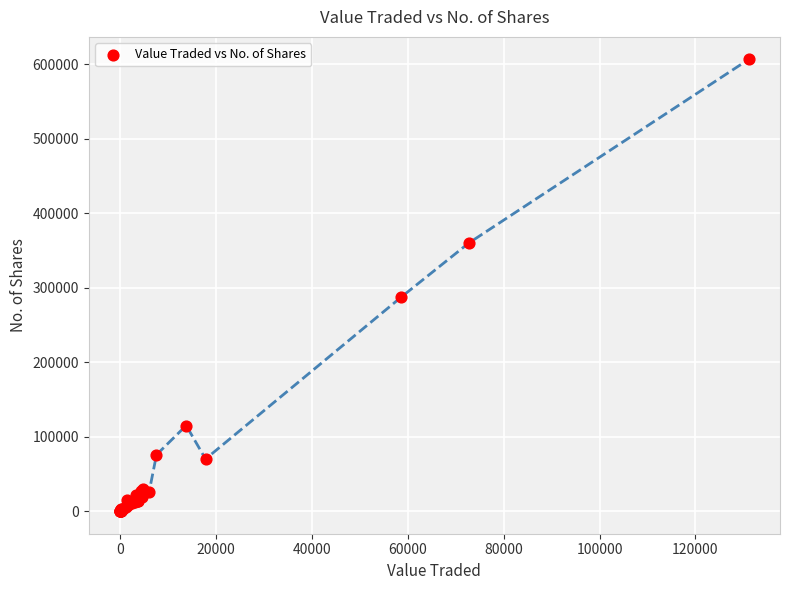

What Y value in the scatter plot is closest to 303279?

287514